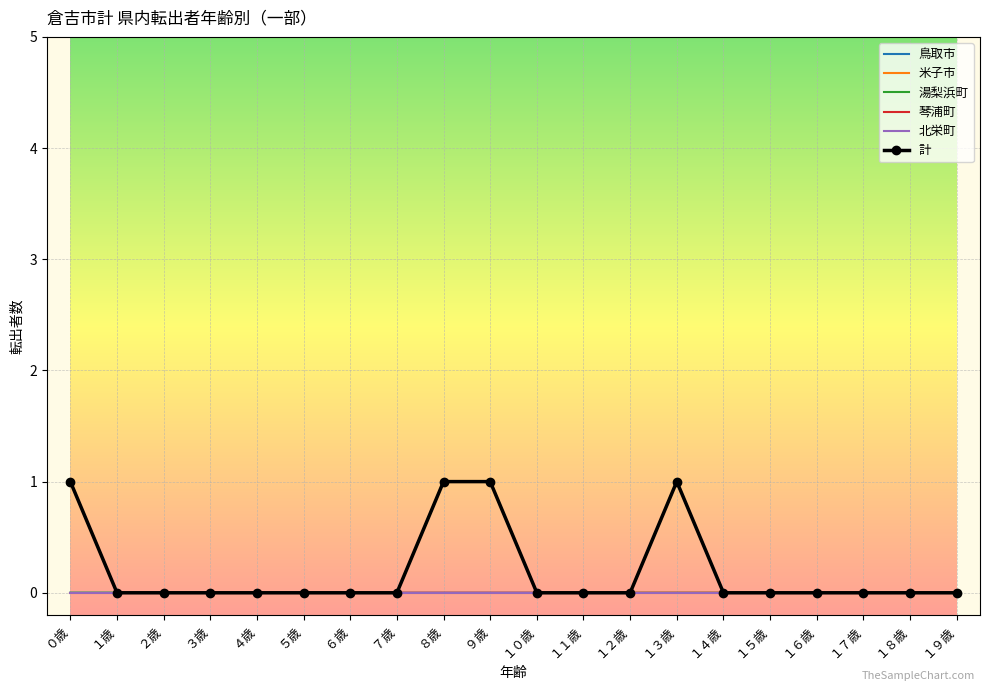

Which category has the lowest value in the 琴浦町 series?

１歳